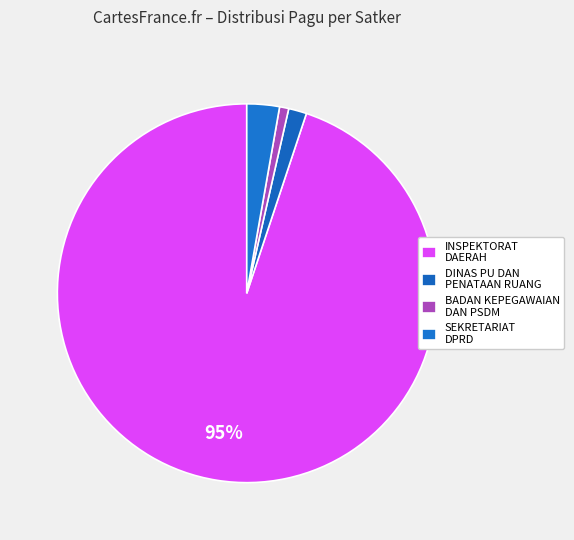

Count the number of slices in the pie.

4